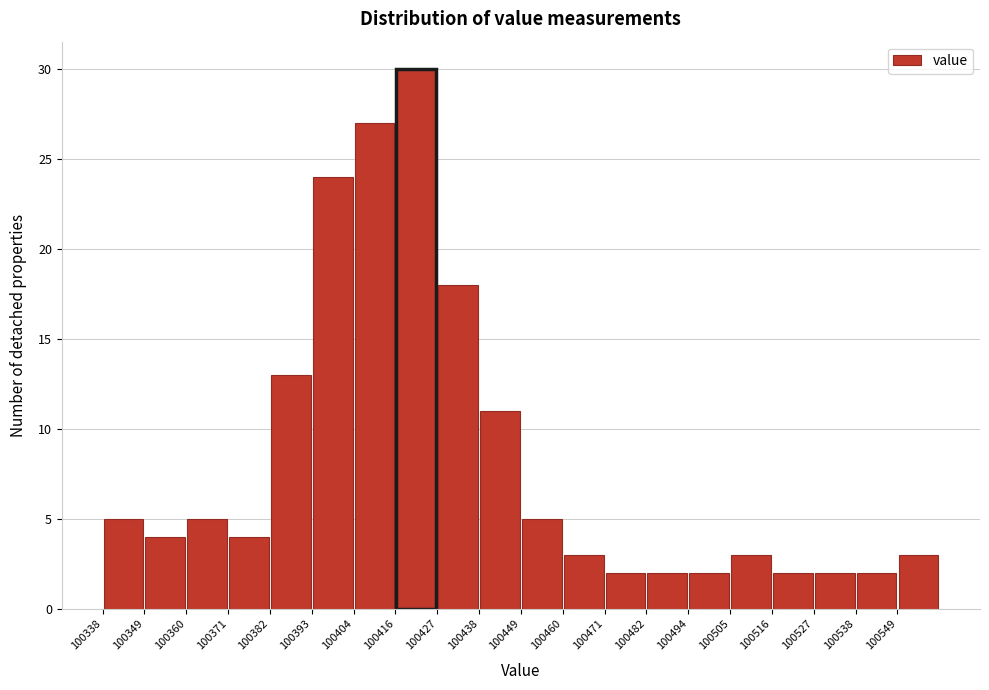

Reading left to right, list every bar in this chart as the range it spans on the x-axis followed by its height. Neither the bar edges nor the heights are printed on the chart, so give them approximately, as read against the axes.

100338 to 100348: 5
100348 to 100360: 4
100360 to 100370: 5
100370 to 100382: 4
100382 to 100394: 13
100394 to 100404: 24
100404 to 100416: 27
100416 to 100426: 30
100426 to 100438: 18
100438 to 100450: 11
100450 to 100460: 5
100460 to 100472: 3
100472 to 100482: 2
100482 to 100494: 2
100494 to 100504: 2
100504 to 100516: 3
100516 to 100528: 2
100528 to 100538: 2
100538 to 100550: 2
100550 to 100560: 3